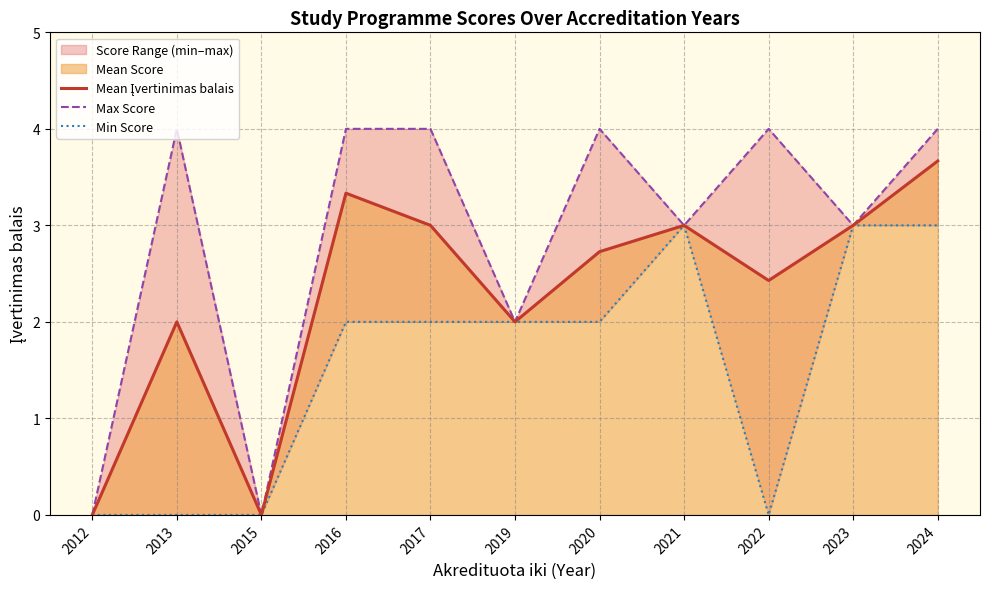

What is the spread (max minus min) of values at 2017?

2.0